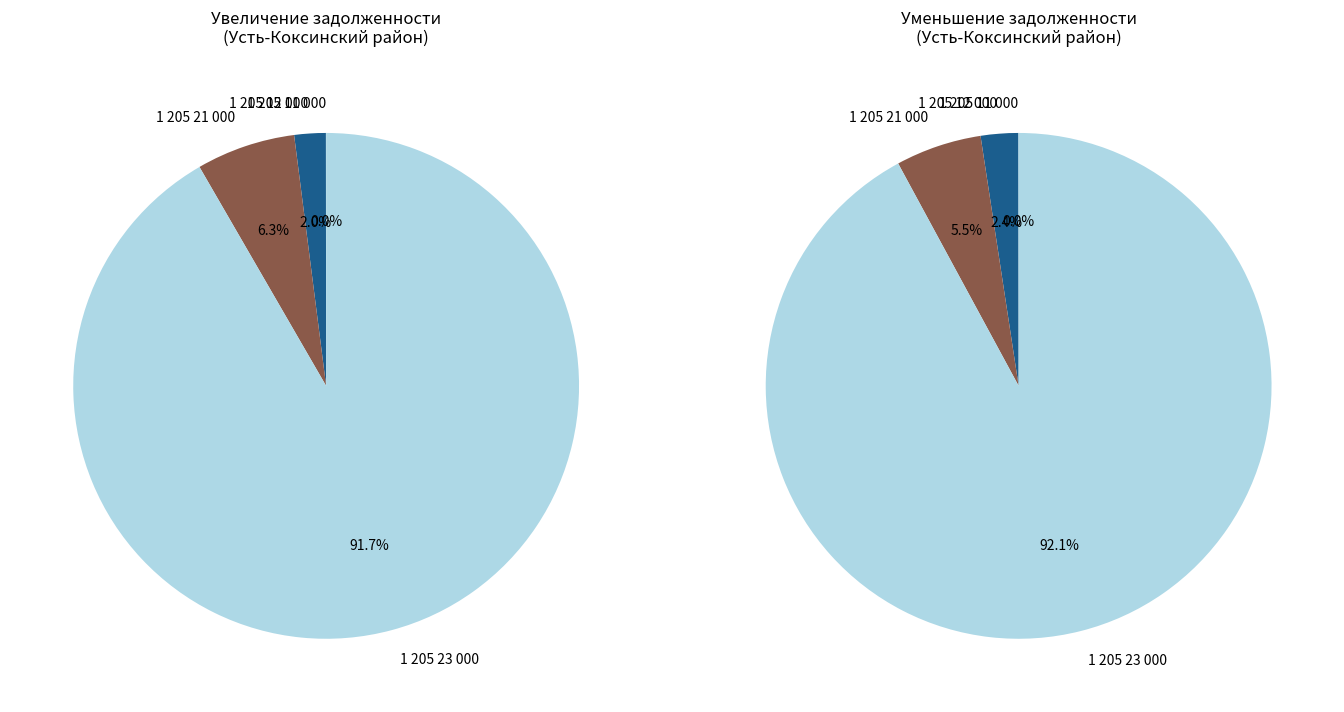

Which category has the biggest portion of the pie?

1 205 23 000